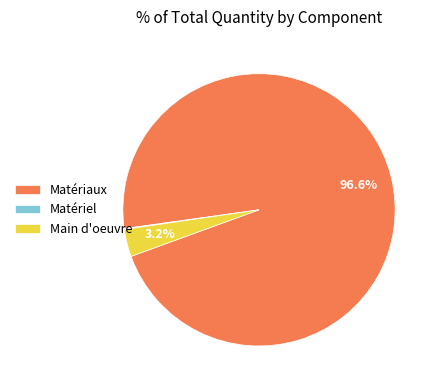

Which slice is the largest?

Matériaux